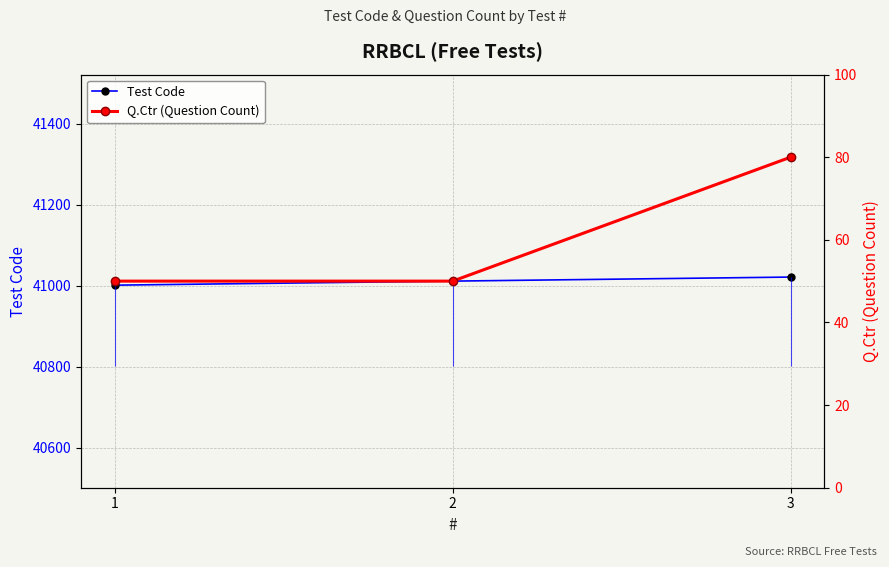

The value of Test Code at 3 is 60141. True or false?

False